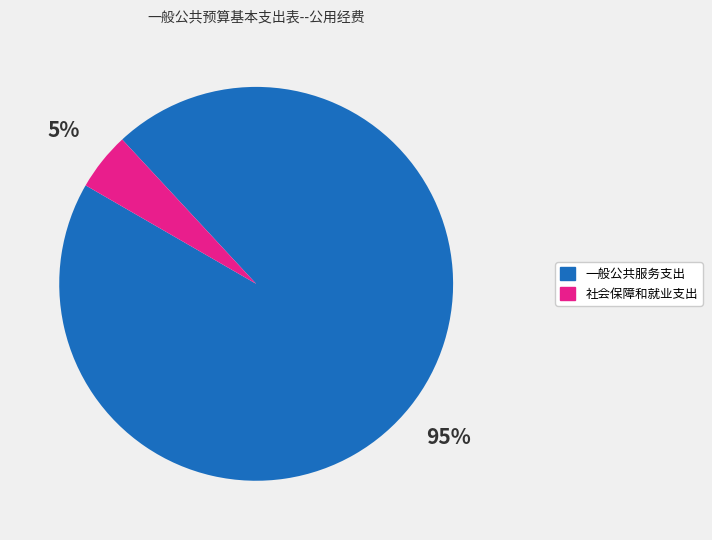

To the nearest percent, what is the difference between the 社会保障和就业支出 and 一般公共服务支出 slice percentages?

90%